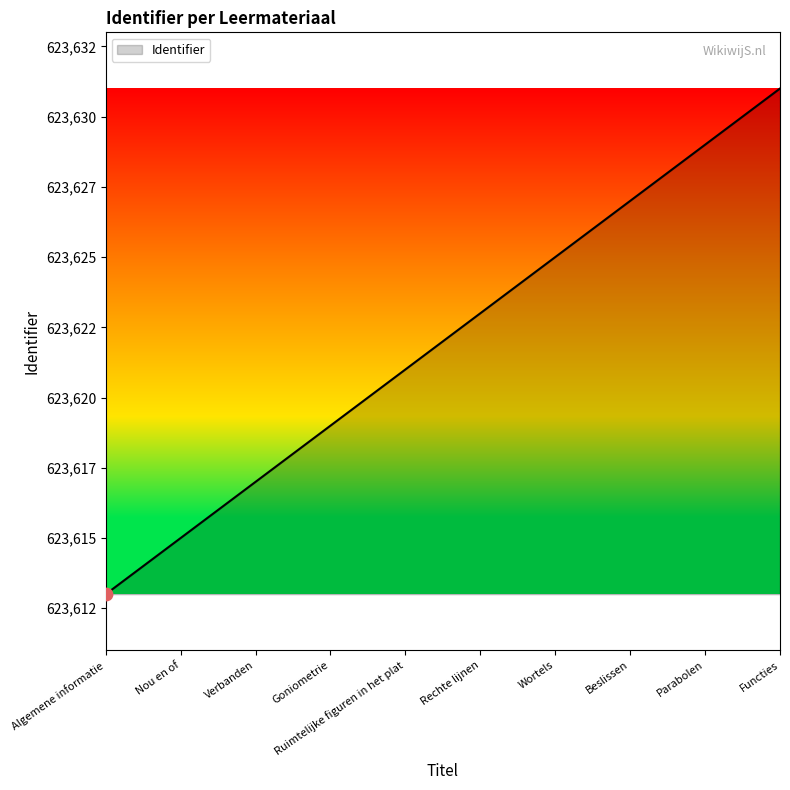

Which has a higher value, Ruimtelijke figuren in het plat or Nou en of?

Ruimtelijke figuren in het plat